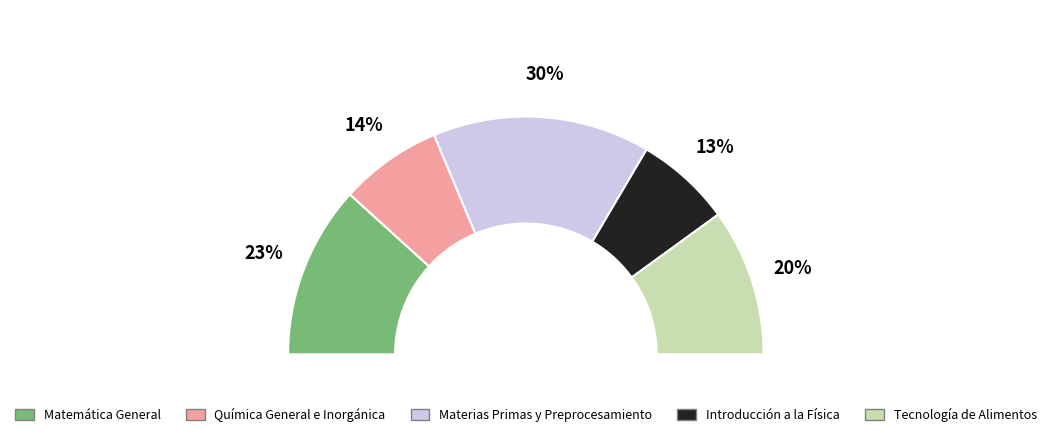

What is the ratio of the value at Matemática General to the value at Tecnología de Alimentos?

1.2